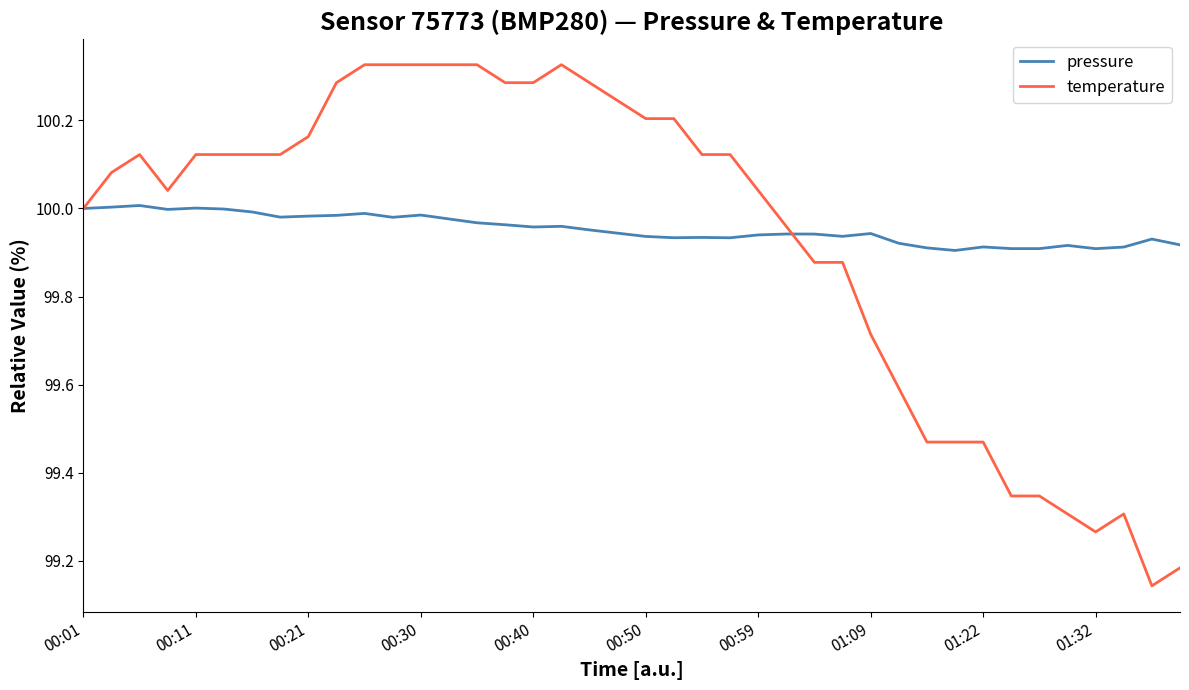

Which series has the widest spread of values?

temperature